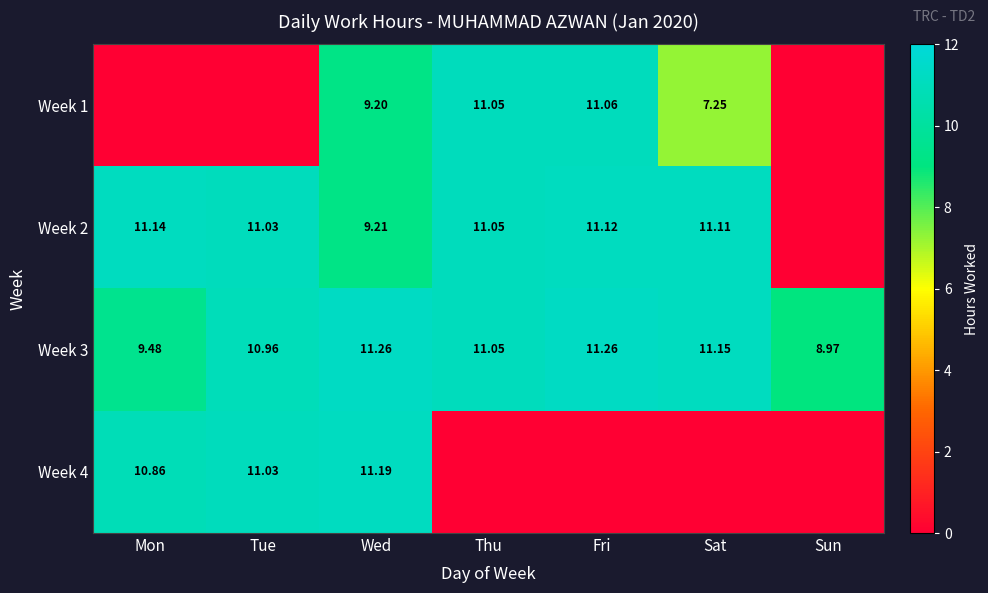

How many data points in Week 3 are above 11?

4